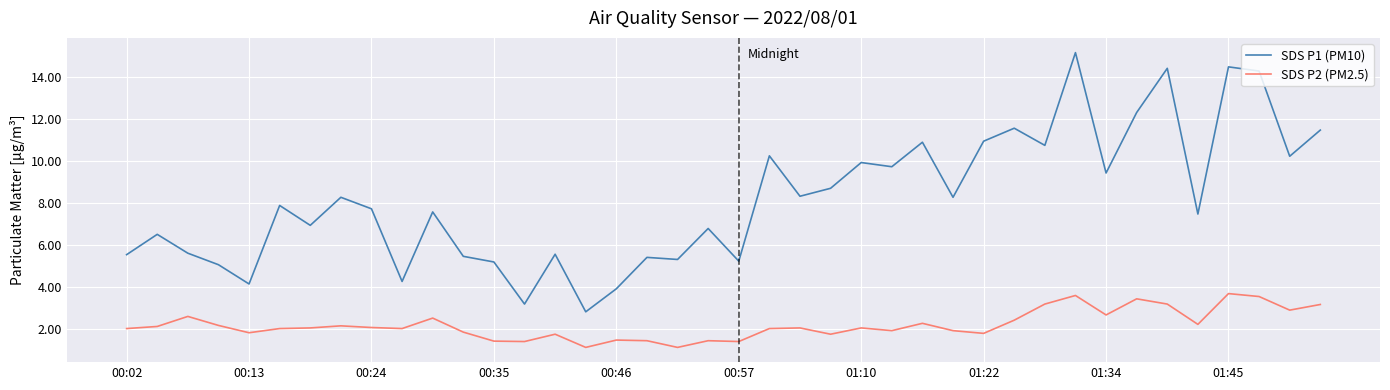

What is the difference between the maximum and minimum values in the SDS P1 (PM10) series?

12.4